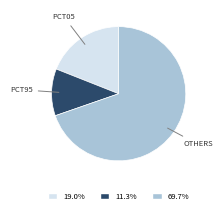

Is there any slice that represents more than half of the pie?

Yes